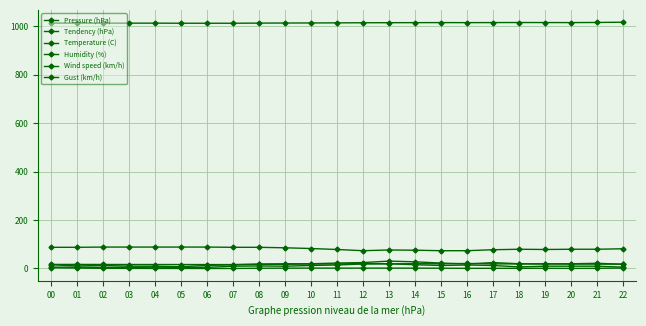

What value does the Tendency (hPa) series have at 20?

-0.1